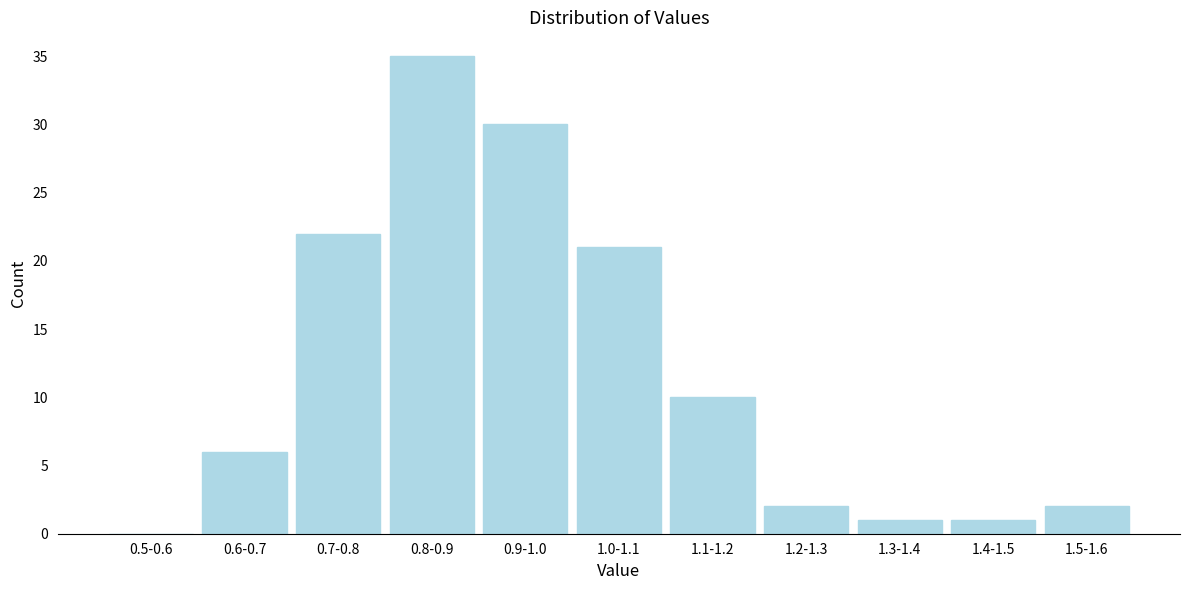

Reading right to left, what are all the values shown in this chart?

1.5-1.6=2	1.4-1.5=1	1.3-1.4=1	1.2-1.3=2	1.1-1.2=10	1.0-1.1=21	0.9-1.0=30	0.8-0.9=35	0.7-0.8=22	0.6-0.7=6	0.5-0.6=0